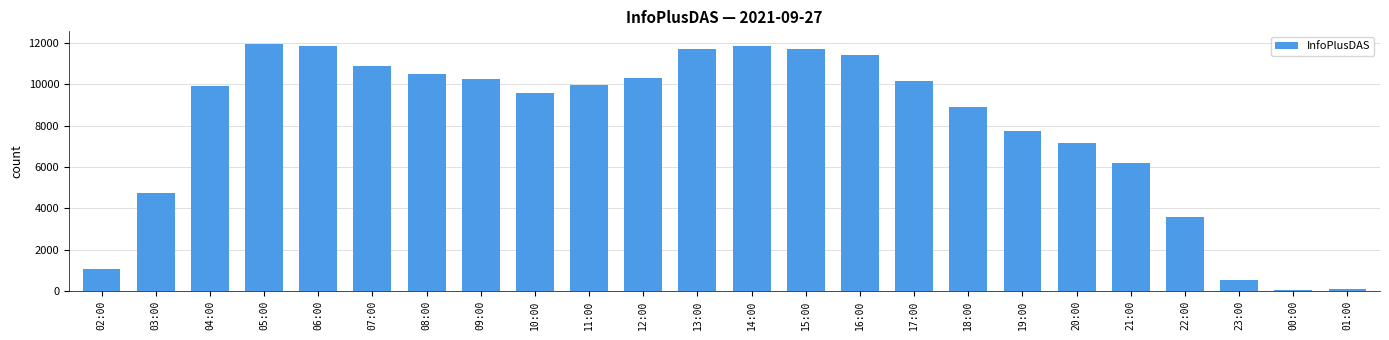

What is the approximate value at 04:00?

9927